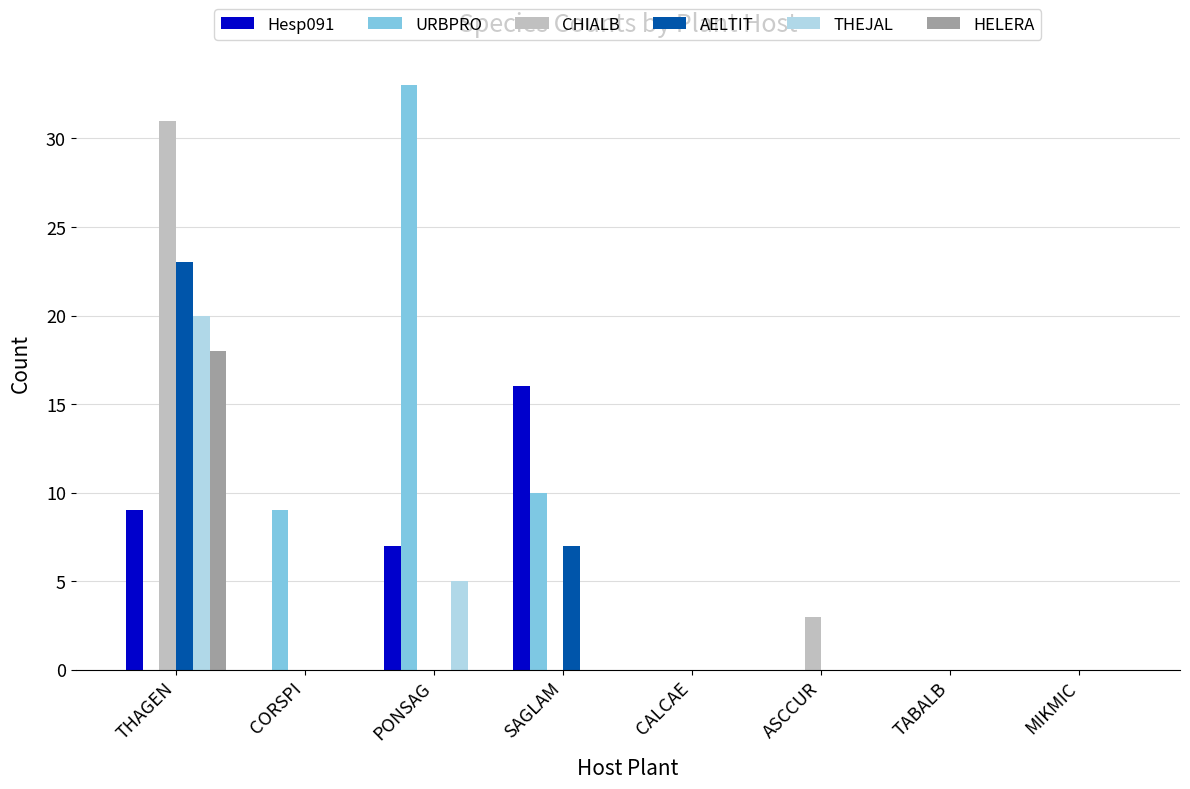

What is the greatest value displayed?

33